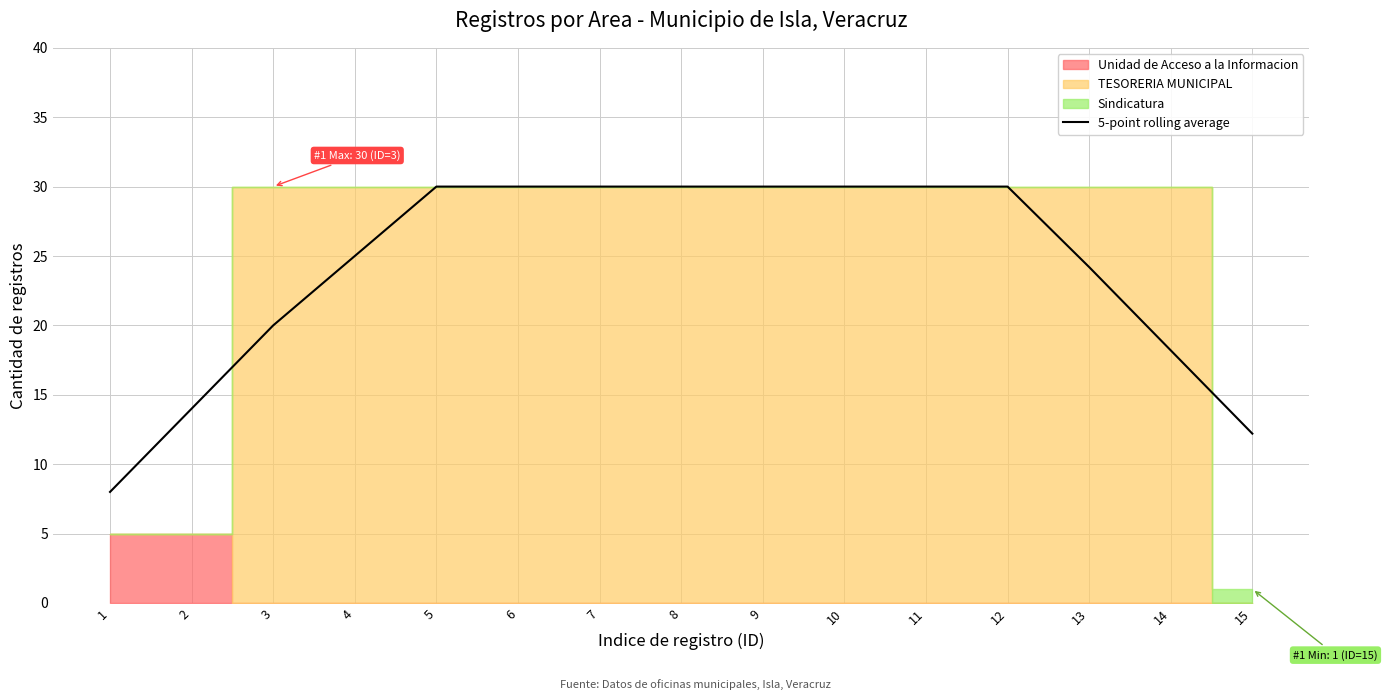

List the labels in order of value, smallest first.

1, 15, 2, 14, 3, 13, 4, 5, 6, 7, 8, 9, 10, 11, 12